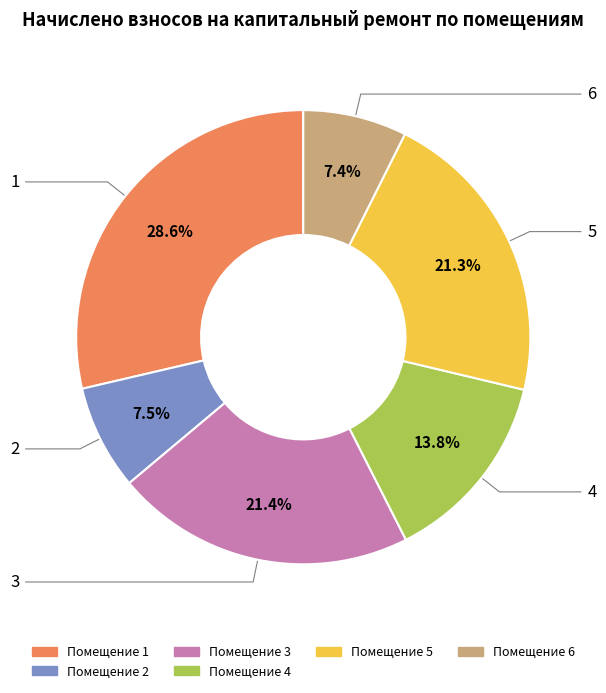

Does any single category account for the majority?

No